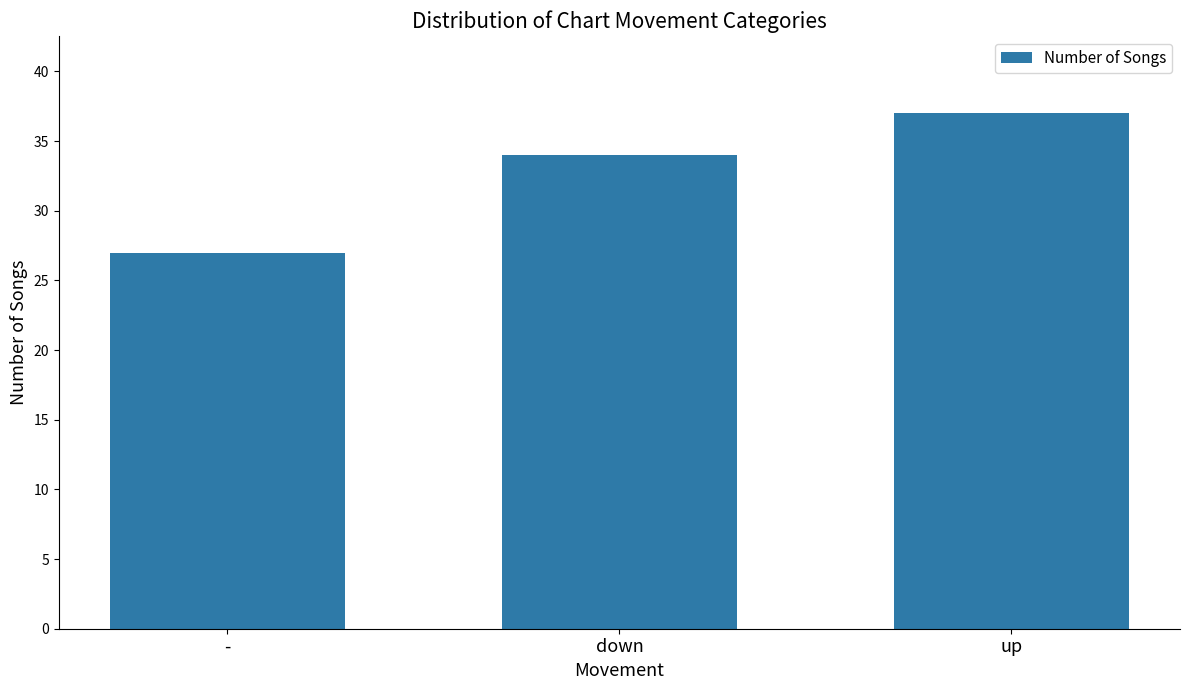

True or false: the data shows 35 at -.

False